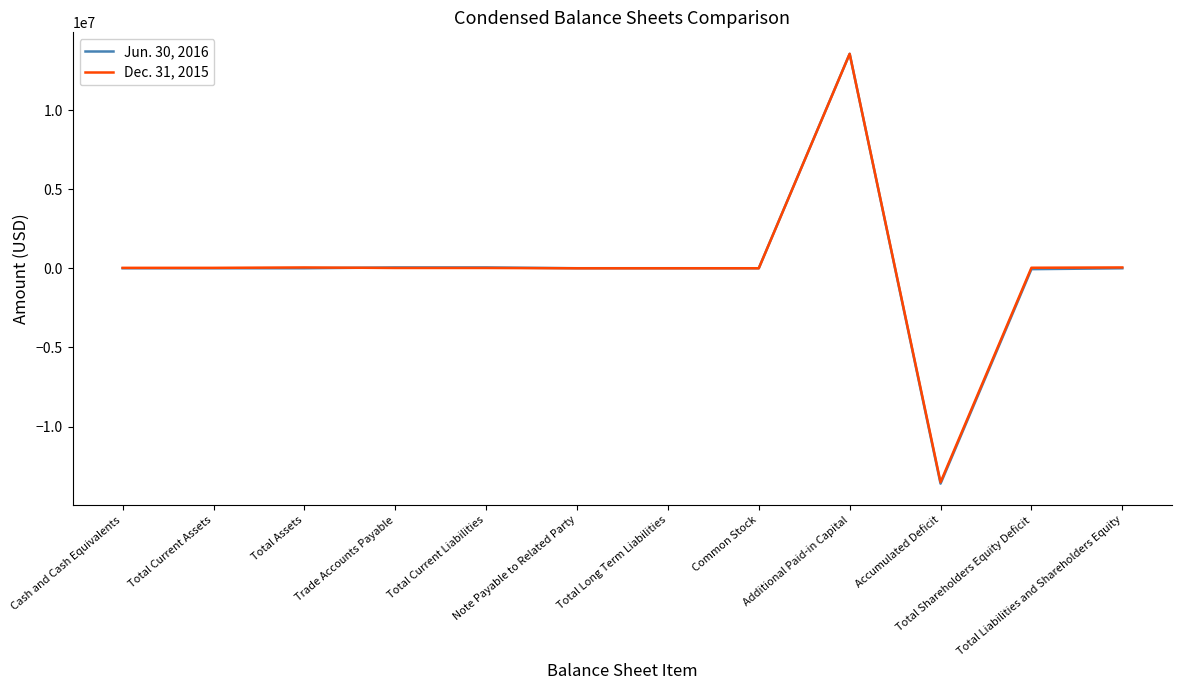

What is the lowest value of the Dec. 31, 2015 series?

-13523308